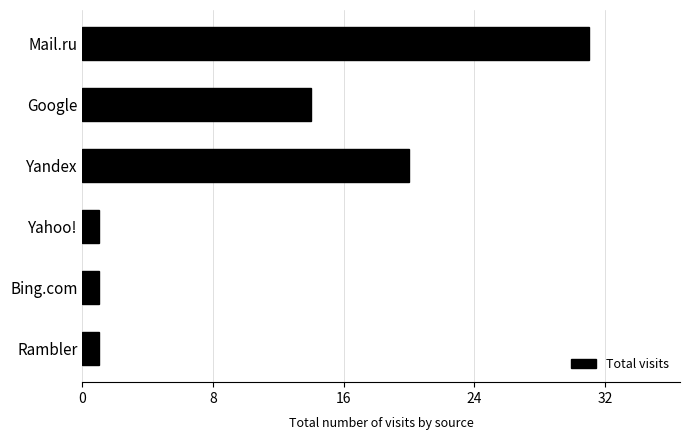

Does the chart contain any negative values?

No